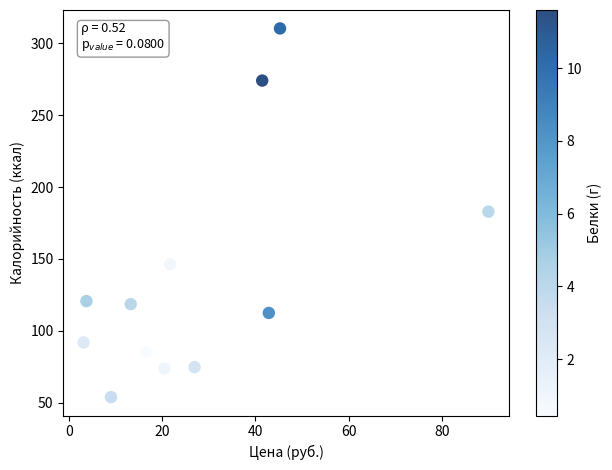

What is the average X value?

27.9